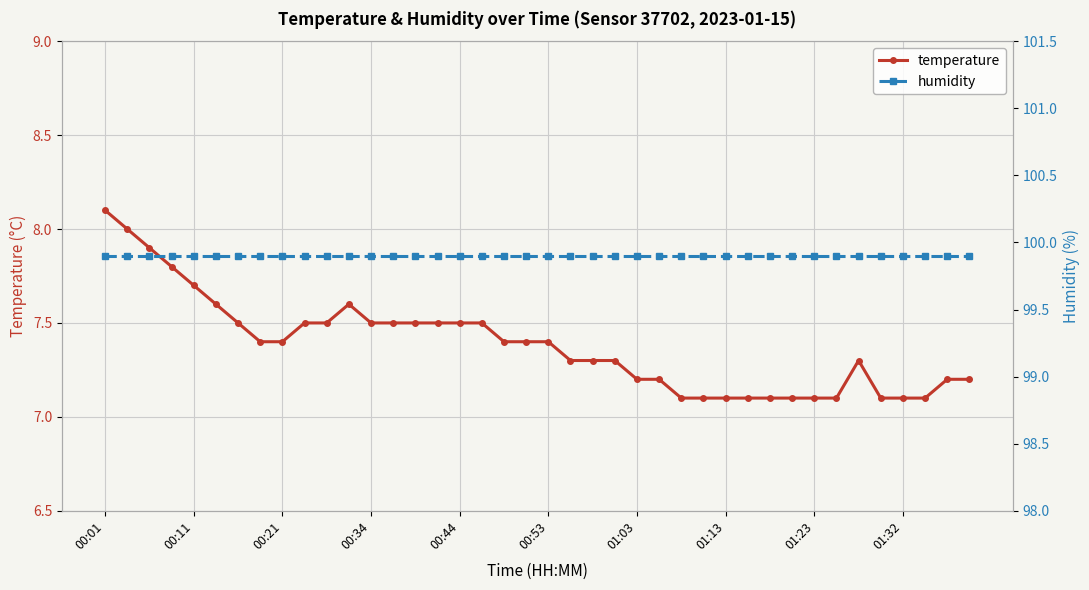

Reading left to right, extract all data points from this chart.

temperature: 8.1	8.0	7.9	7.8	7.7	7.6	7.5	7.4	7.4	7.5	7.5	7.6	7.5	7.5	7.5	7.5	7.5	7.5	7.4	7.4	7.4	7.3	7.3	7.3	7.2	7.2	7.1	7.1	7.1	7.1	7.1	7.1	7.1	7.1	7.3	7.1	7.1	7.1	7.2	7.2
humidity: 99.9	99.9	99.9	99.9	99.9	99.9	99.9	99.9	99.9	99.9	99.9	99.9	99.9	99.9	99.9	99.9	99.9	99.9	99.9	99.9	99.9	99.9	99.9	99.9	99.9	99.9	99.9	99.9	99.9	99.9	99.9	99.9	99.9	99.9	99.9	99.9	99.9	99.9	99.9	99.9